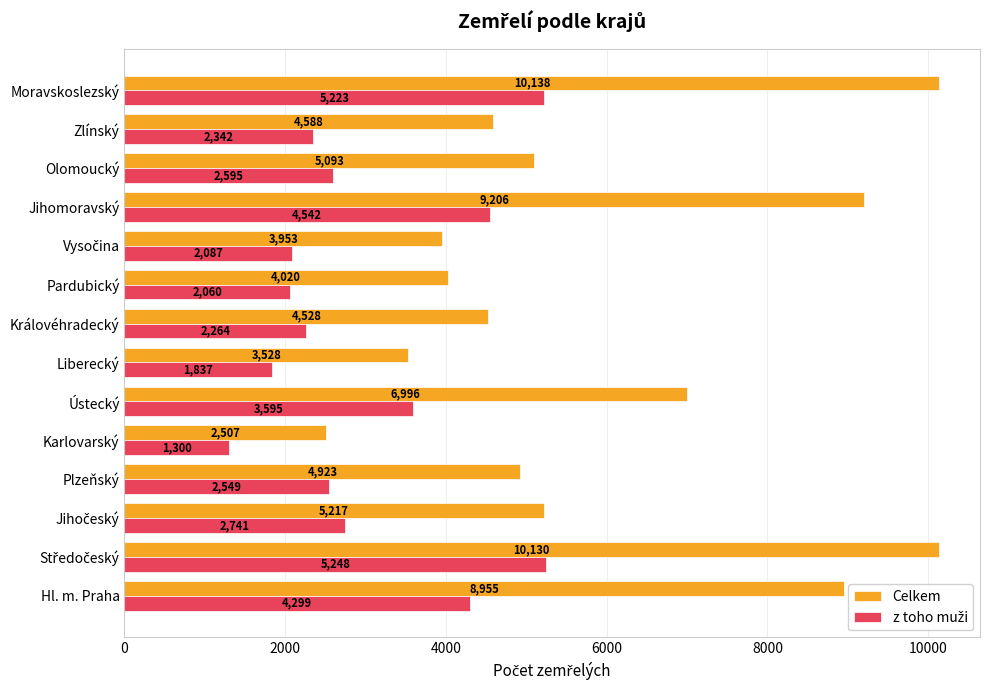

What is the difference between the maximum and minimum values in the Celkem series?

7631